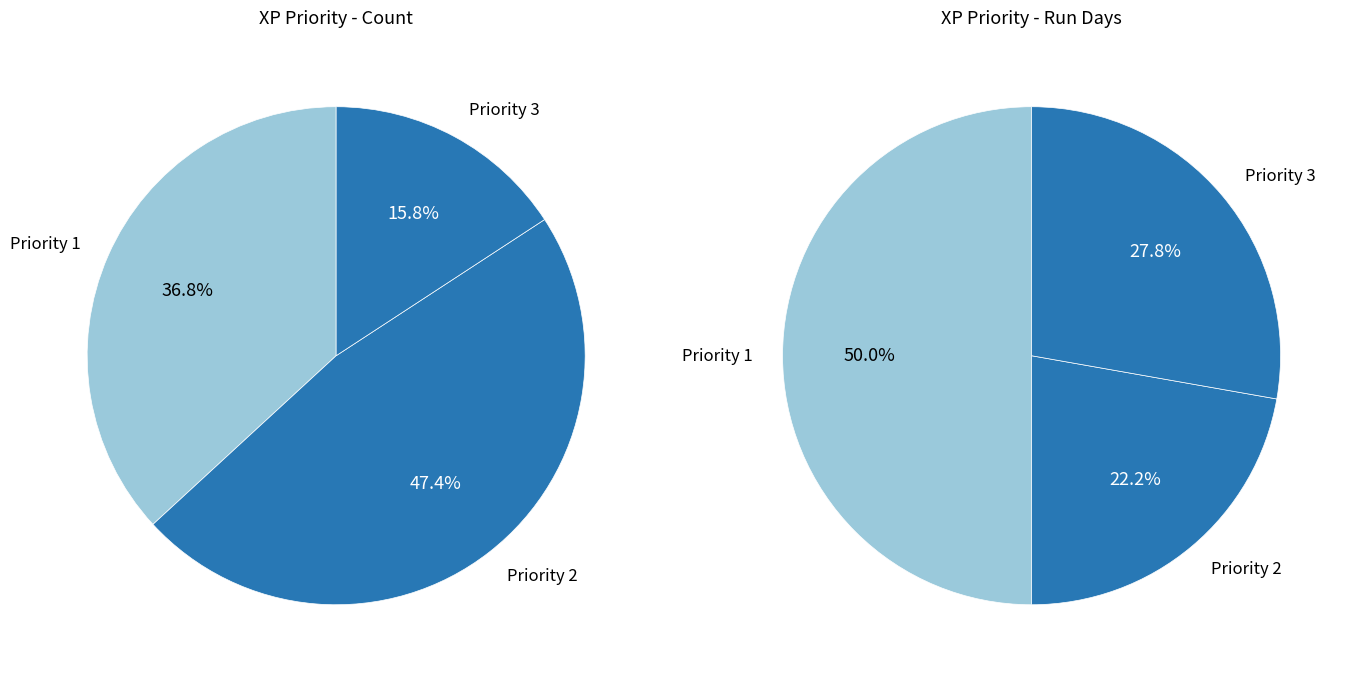

How many slices are in this pie chart?

3